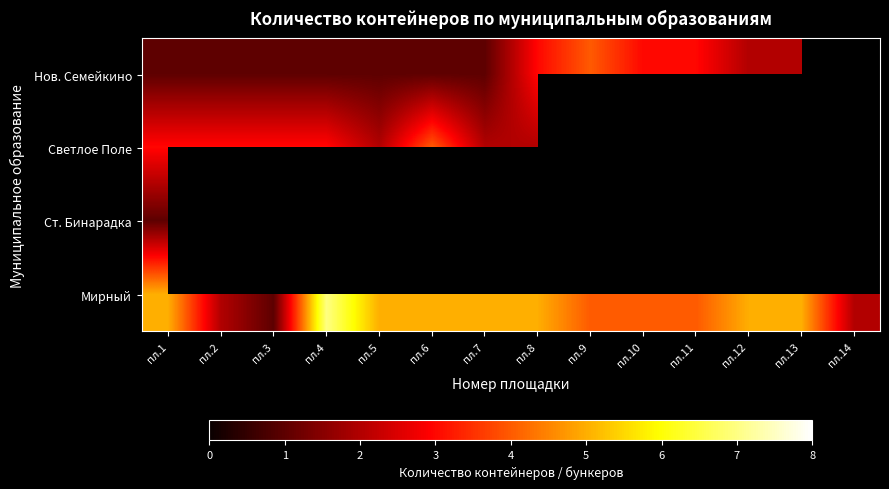

List the series in order of their overall mean, lowest first.

Нов. Семейкино, Светлое Поле, Ст. Бинарадка, Мирный